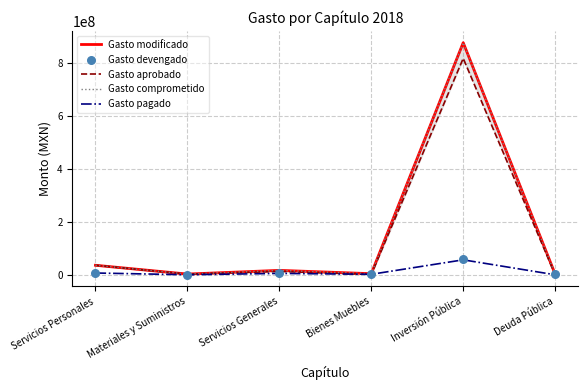

What are all the series names shown in the legend?

Gasto modificado, Gasto aprobado, Gasto comprometido, Gasto pagado, Gasto devengado